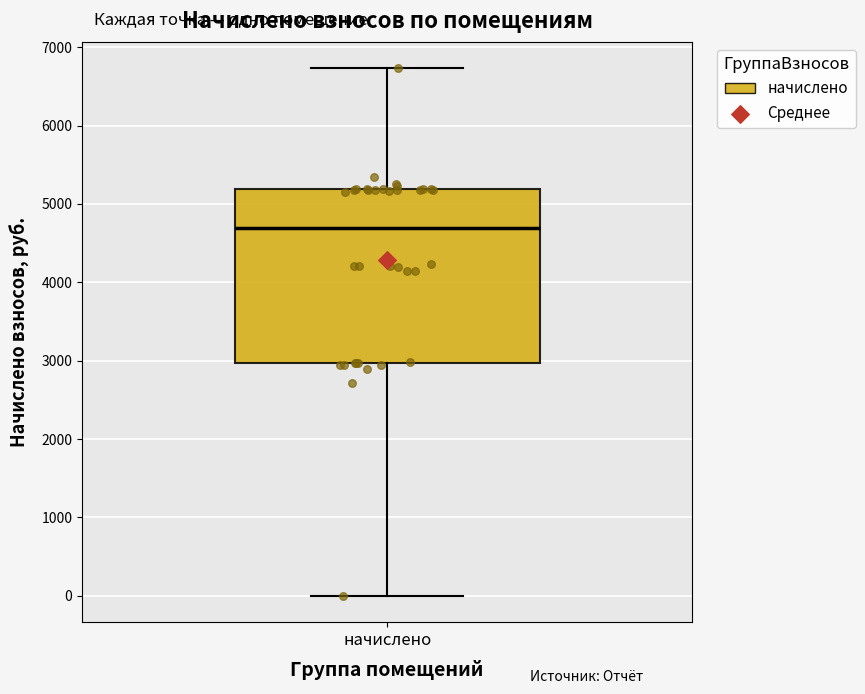

Transcribe this box plot: give where the median line is, the range the box spans, and where the two whiskers end, as read against the y-axis. The values are not printed on the chart, so give them approximately, as read against the axis.

median 4700, box 3000 to 5200, whiskers 0 to 6700